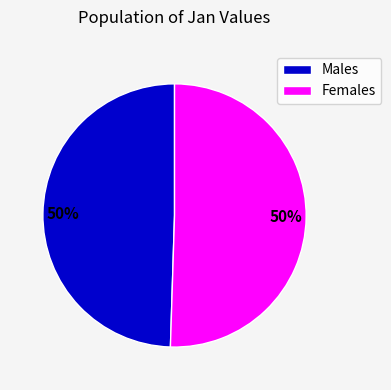

Is the sum of Males and Females greater than half?

Yes